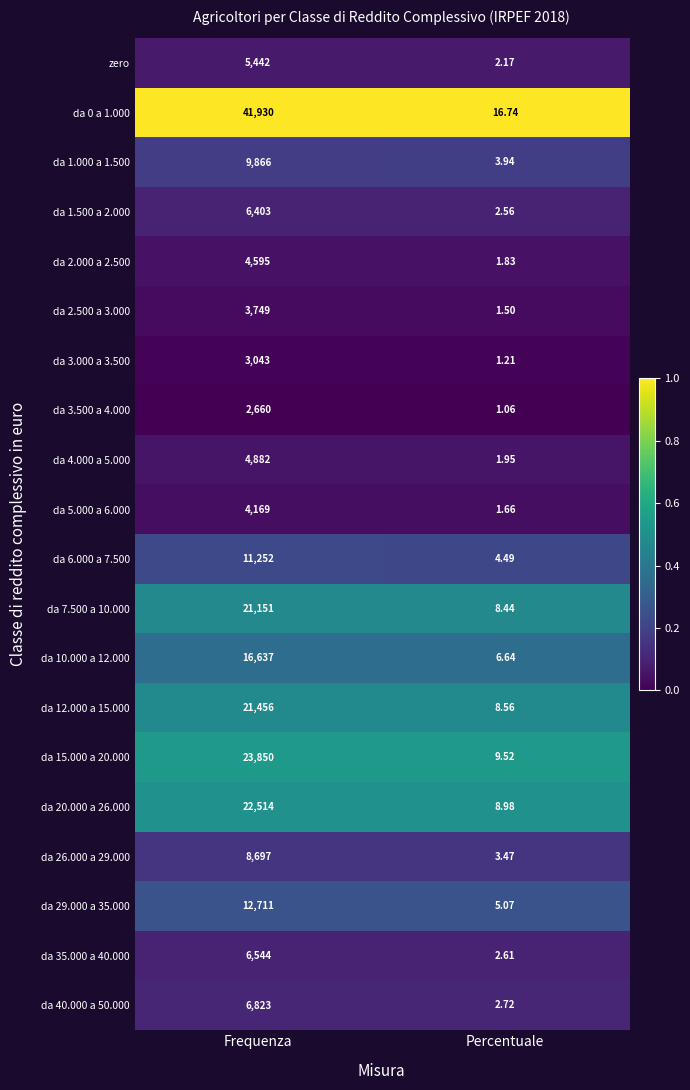

Which series has the largest range (max minus min)?

da 0 a 1.000